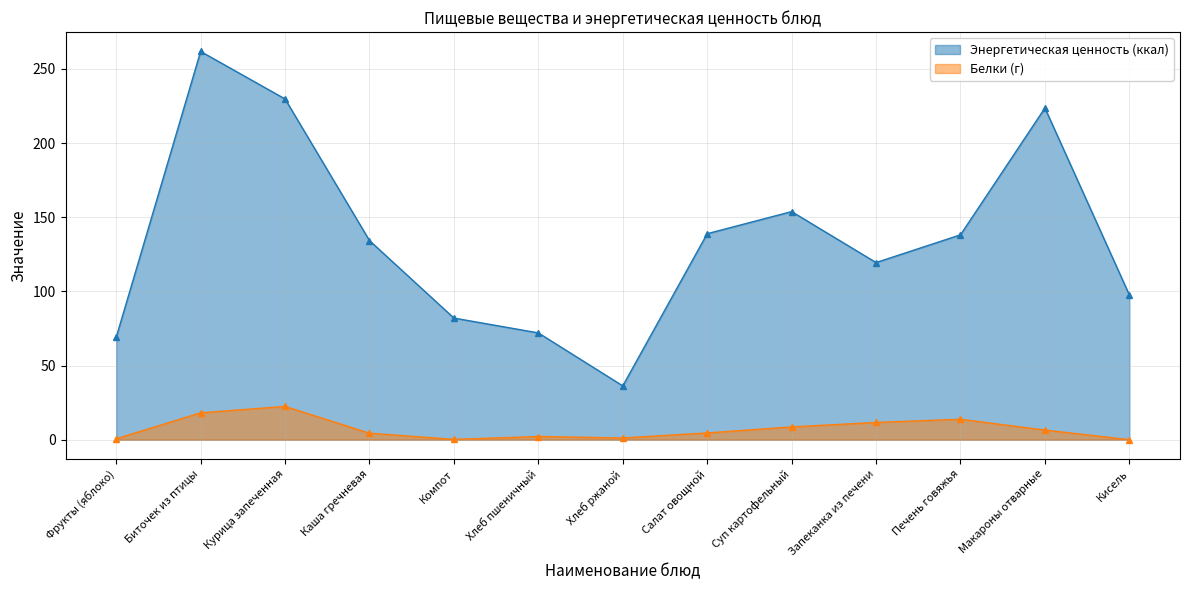

Which series has the largest total across all categories?

Энергетическая ценность (ккал)